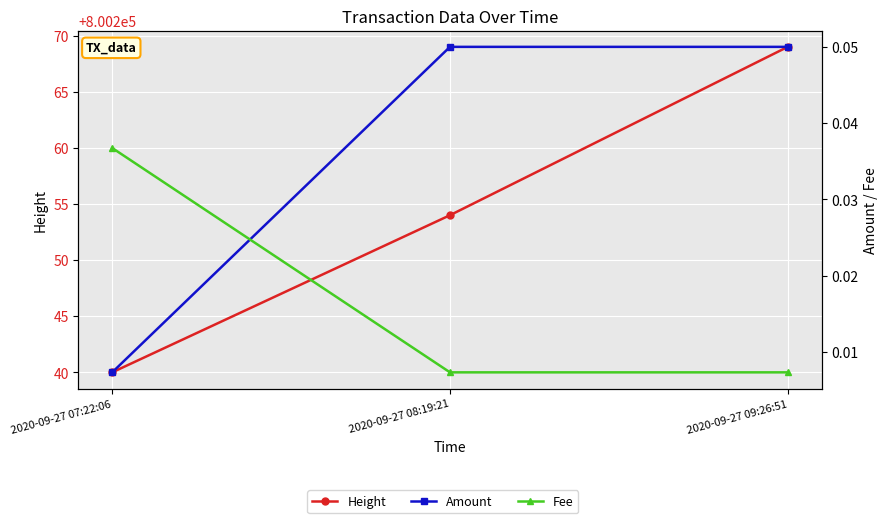

Which series has the largest total across all categories?

Height